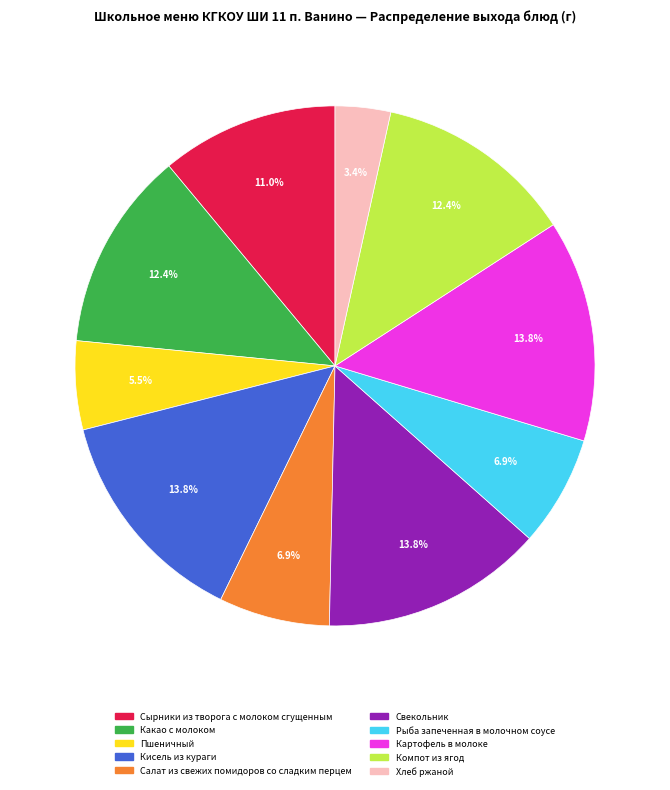

To the nearest percent, what is the combined percentage of Пшеничный and Сырники из творога с молоком сгущенным?

17%